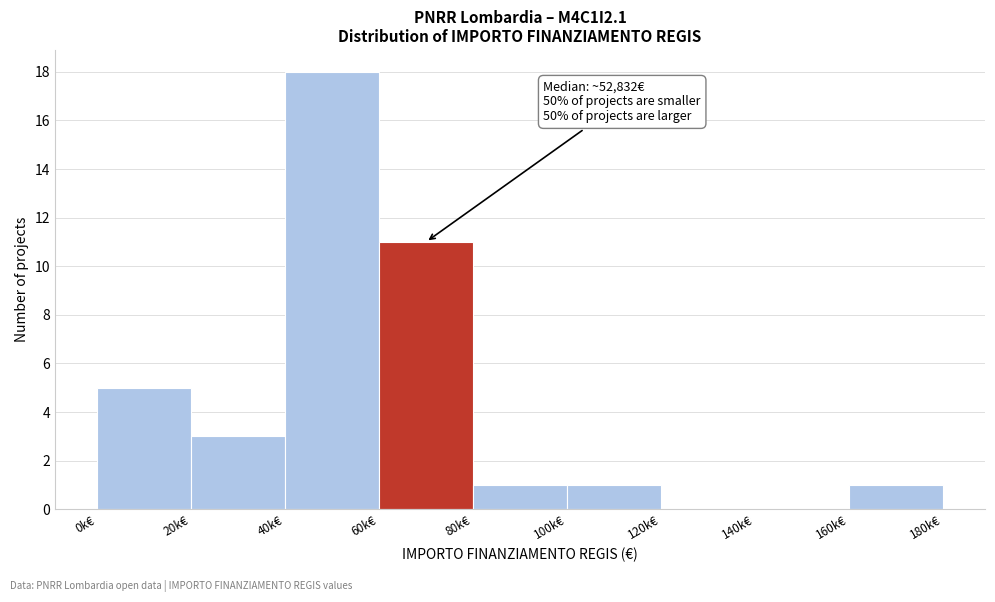

Reading right to left, what are all the values shown in this chart?

160k€=1	140k€=0	120k€=0	100k€=1	80k€=1	60k€=11	40k€=18	20k€=3	0k€=5